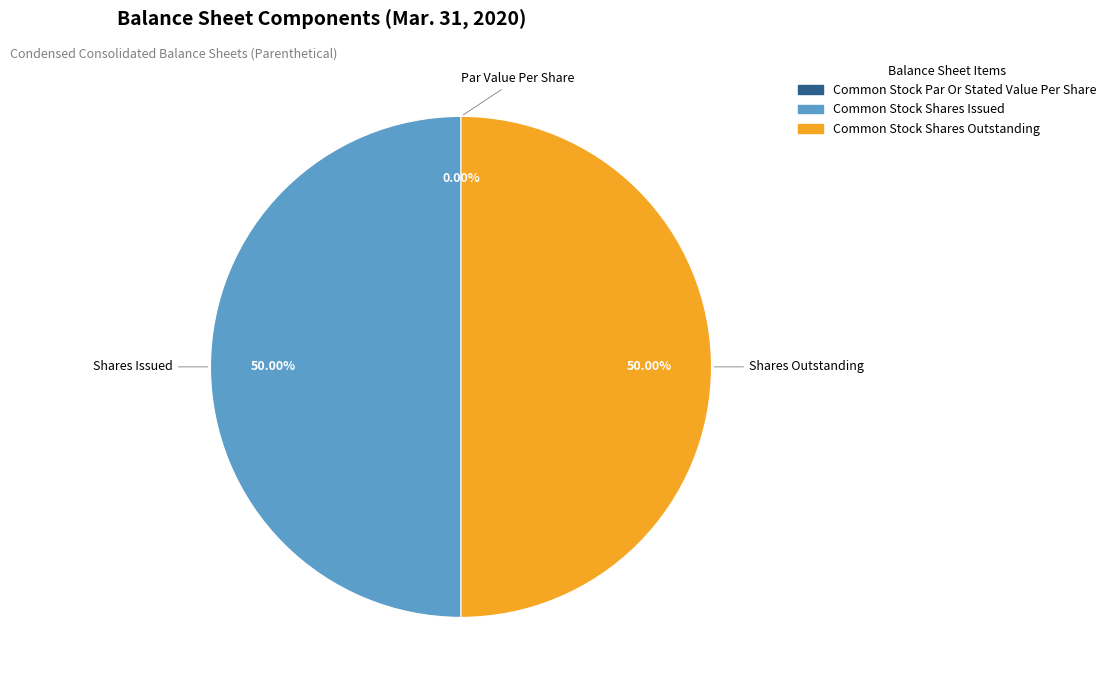

Is there a majority slice in this chart?

No